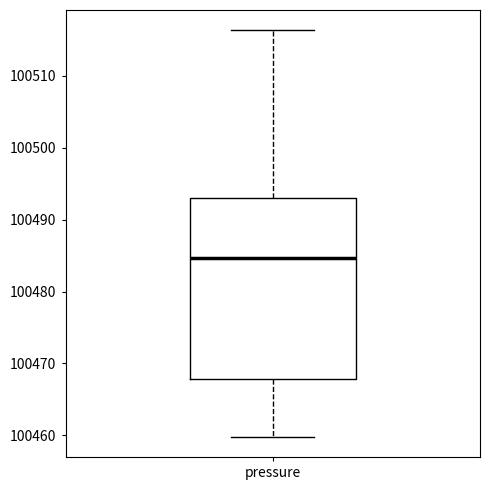

Where is the upper edge of the box for pressure on the y-axis? The values are not printed on the chart, so give them approximately, as read against the axis.

100493